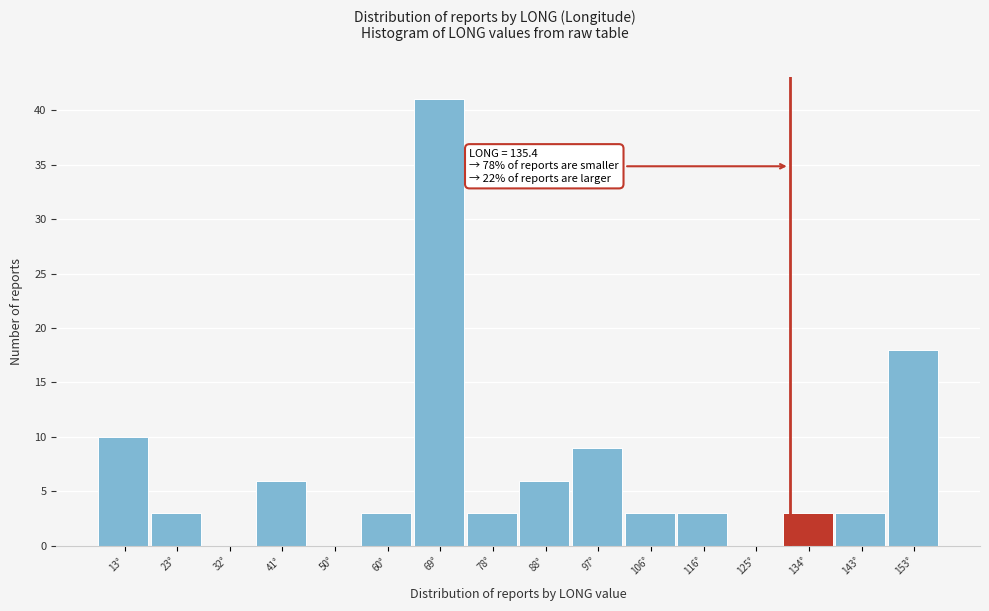

Reading left to right, what are all the values shown in this chart?

13°=10	23°=3	32°=0	41°=6	50°=0	60°=3	69°=41	78°=3	88°=6	97°=9	106°=3	116°=3	125°=0	134°=3	143°=3	153°=18